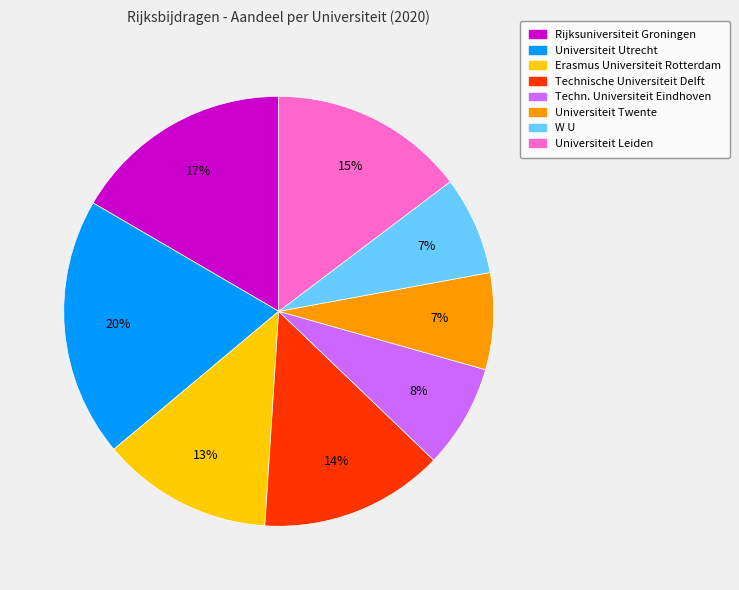

Count the number of slices in the pie.

8